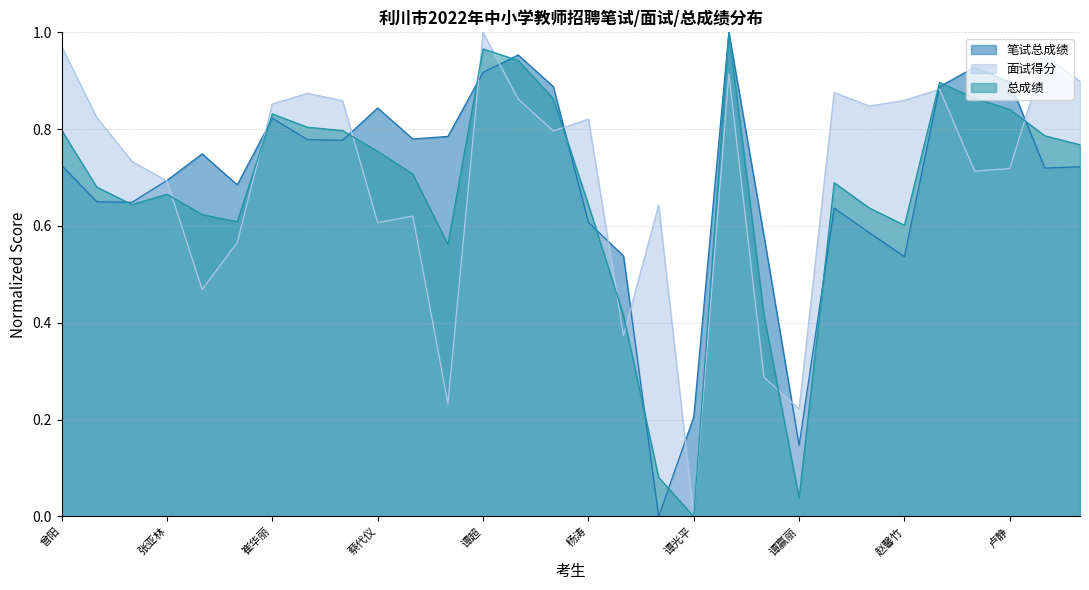

Which series has the largest range (max minus min)?

笔试总成绩